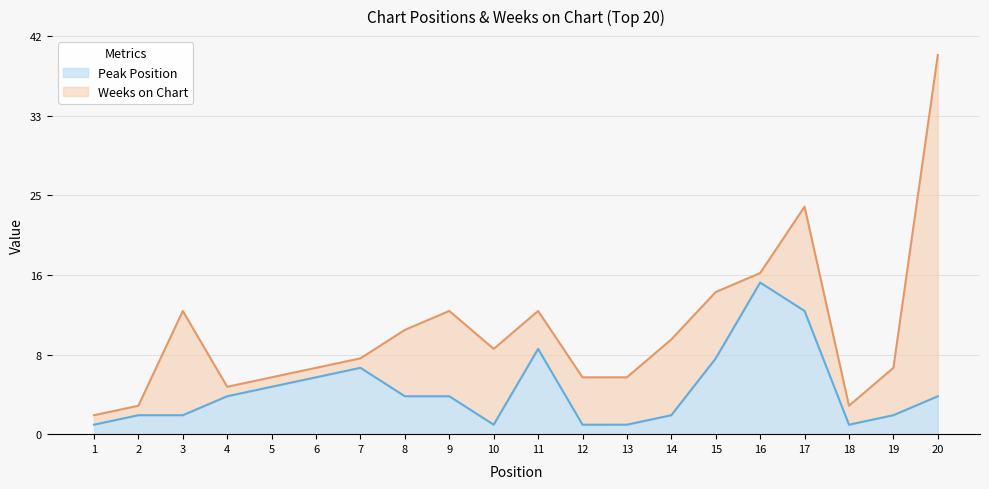

How many points are lower than both their immediate neighbors (excluding endpoints)?

2